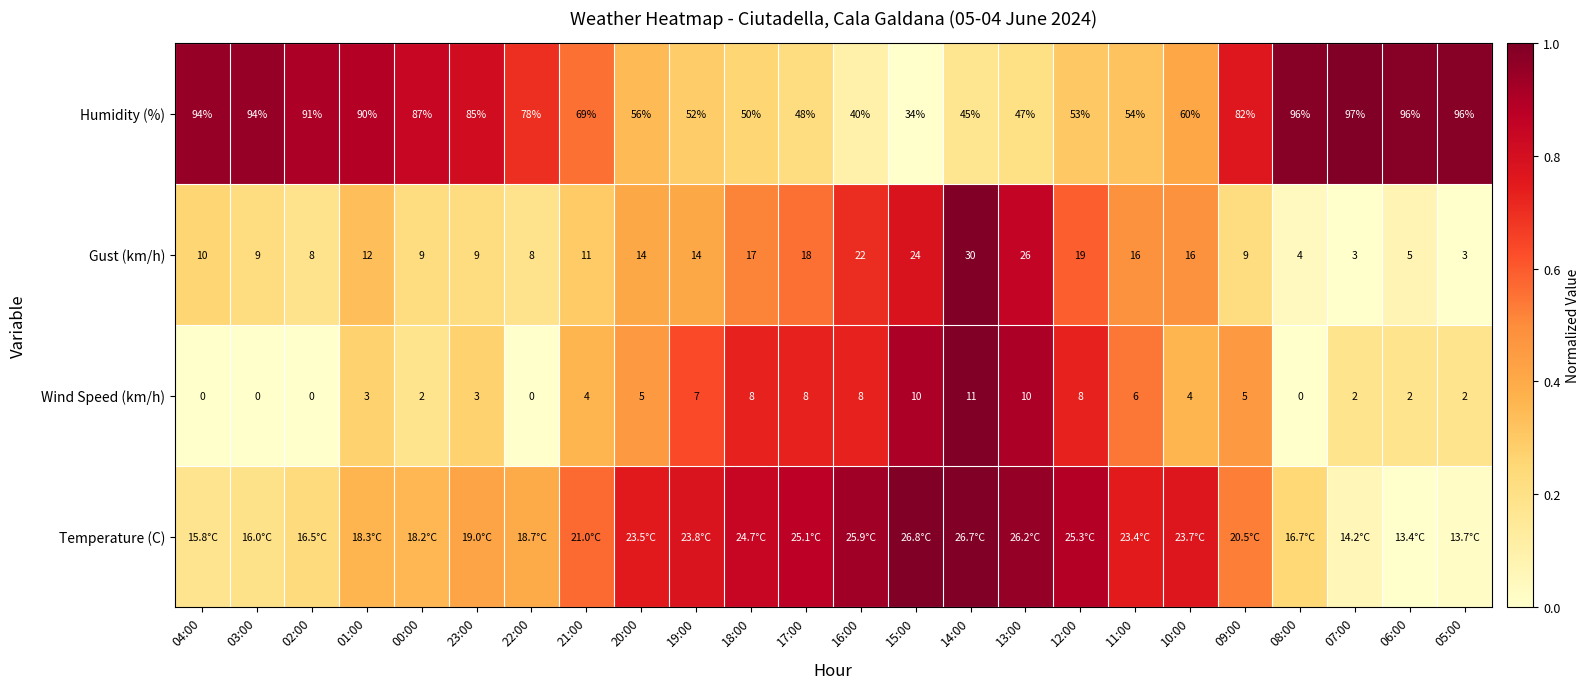

Count the number of data series in this chart.

4